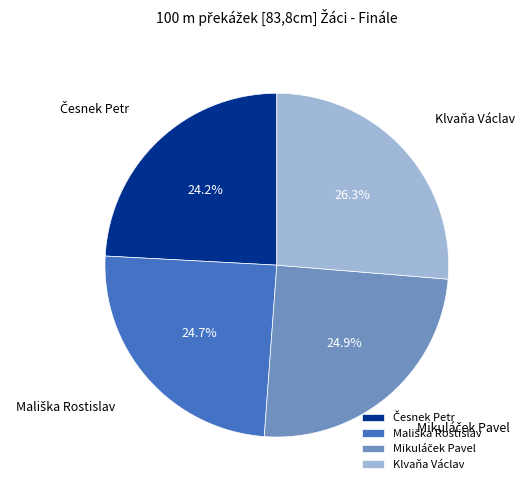

Is there any slice that represents more than half of the pie?

No